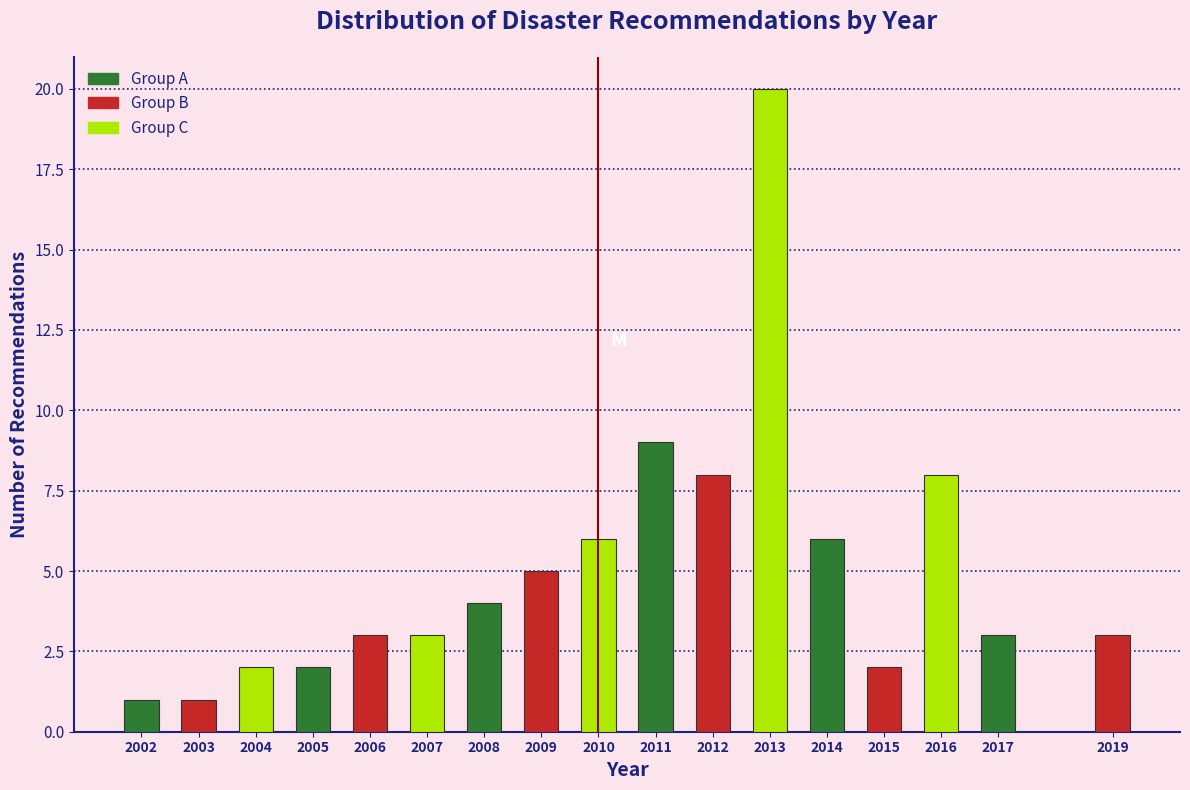

Reading left to right, transcribe all the data shown in this chart.

2002=1	2003=1	2004=2	2005=2	2006=3	2007=3	2008=4	2009=5	2010=6	2011=9	2012=8	2013=20	2014=6	2015=2	2016=8	2017=3	2019=3